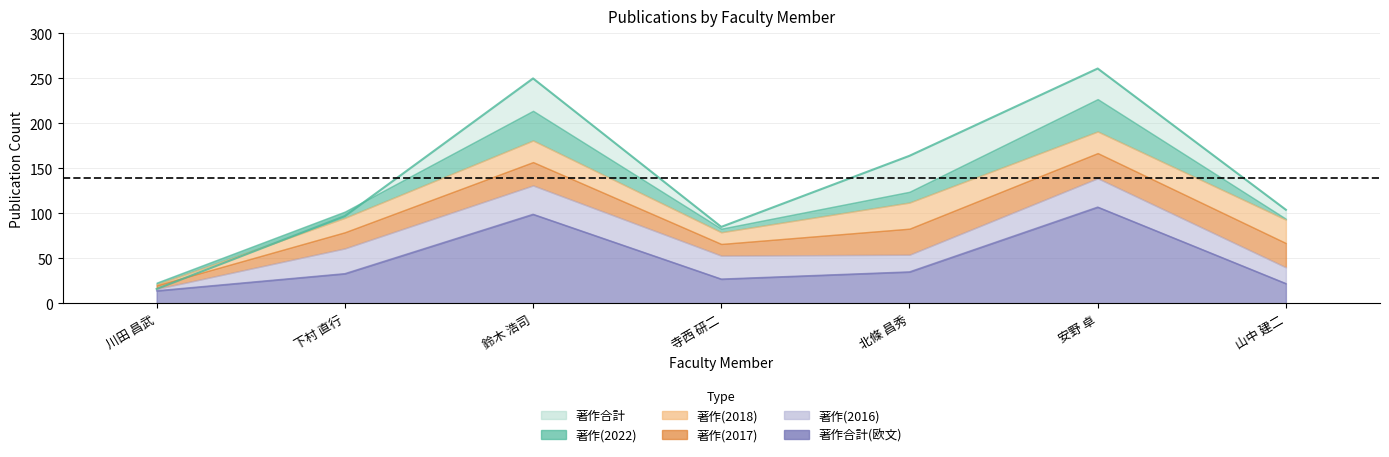

At which label does 著作合計(欧文) first exceed 33?

鈴木 浩司